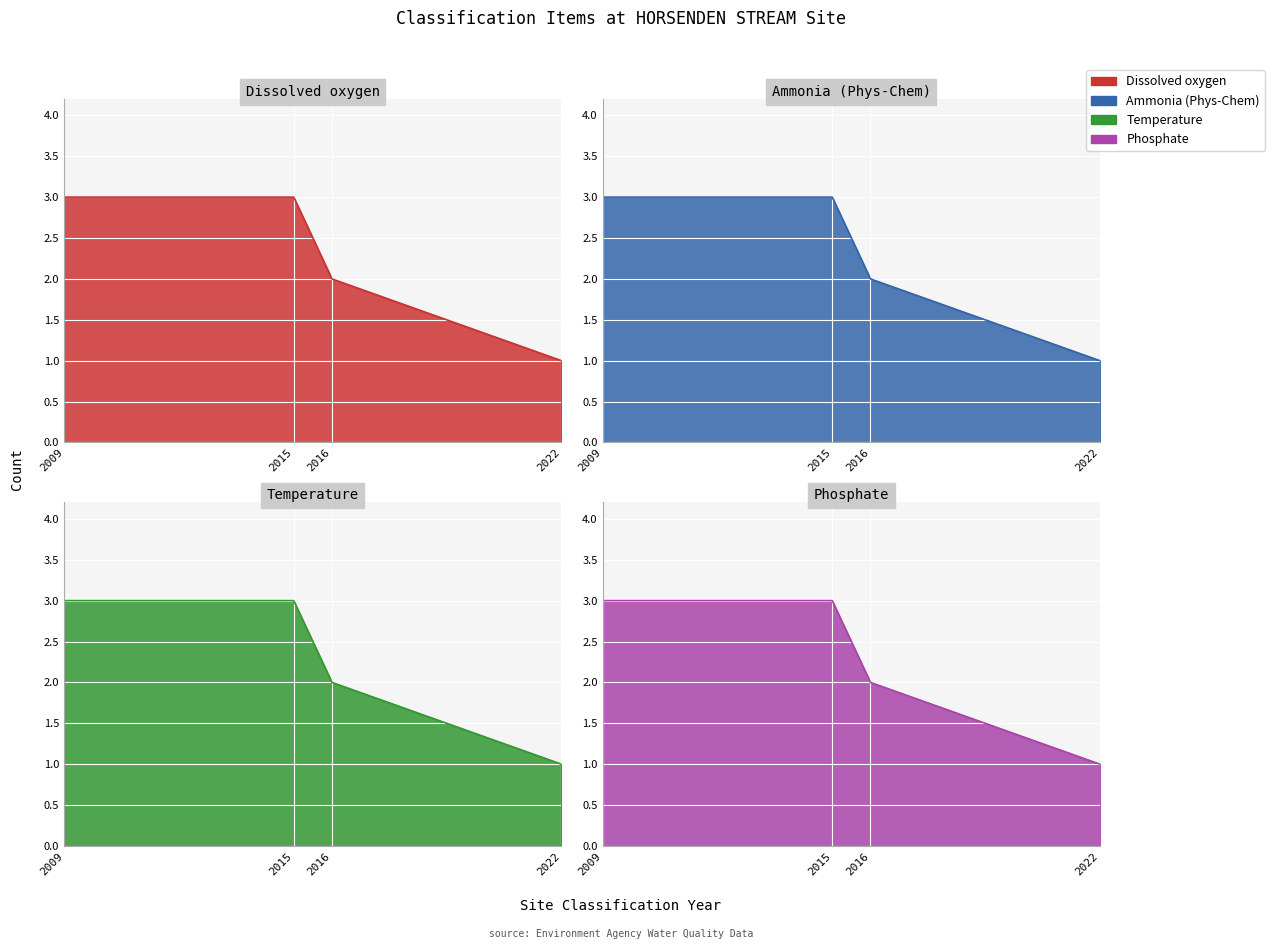

True or false: Dissolved oxygen has a value of 1 at 2009.

False